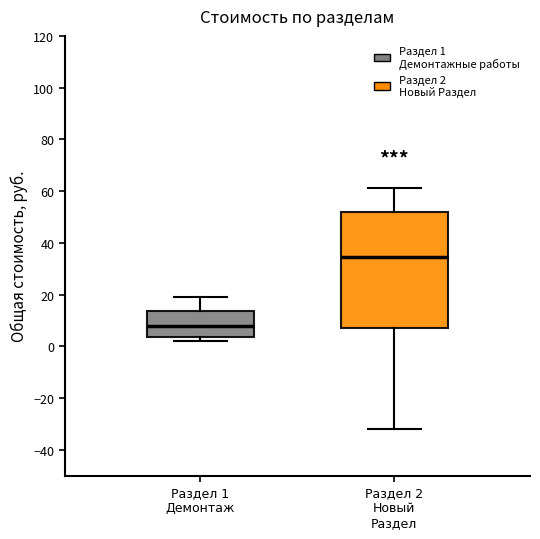

Reading left to right, read every box against the y-axis: the position of its median line, the range the box covers, and the ends of its whiskers. The values are not printed on the chart, so give them approximately, as read against the axis.

Раздел 1 Демонтаж: median 8, box 4 to 14, whiskers 2 to 20
Раздел 2 Новый Раздел: median 34, box 8 to 52, whiskers -32 to 62